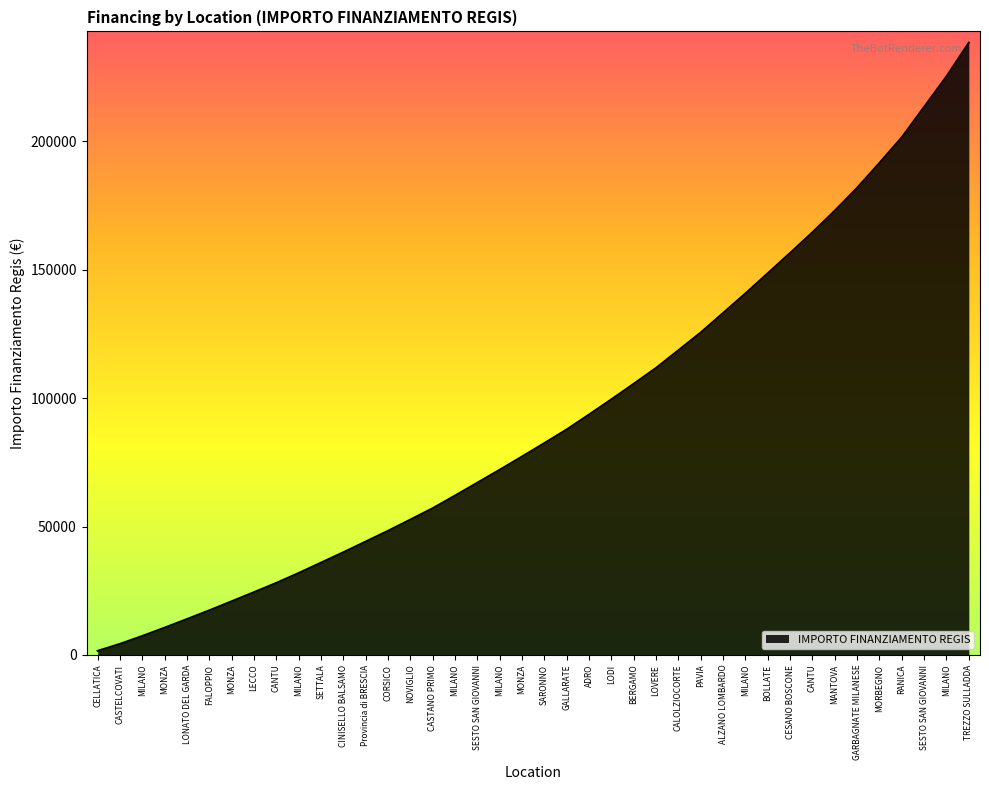

What is the difference between the maximum and minimum values?

236727.6